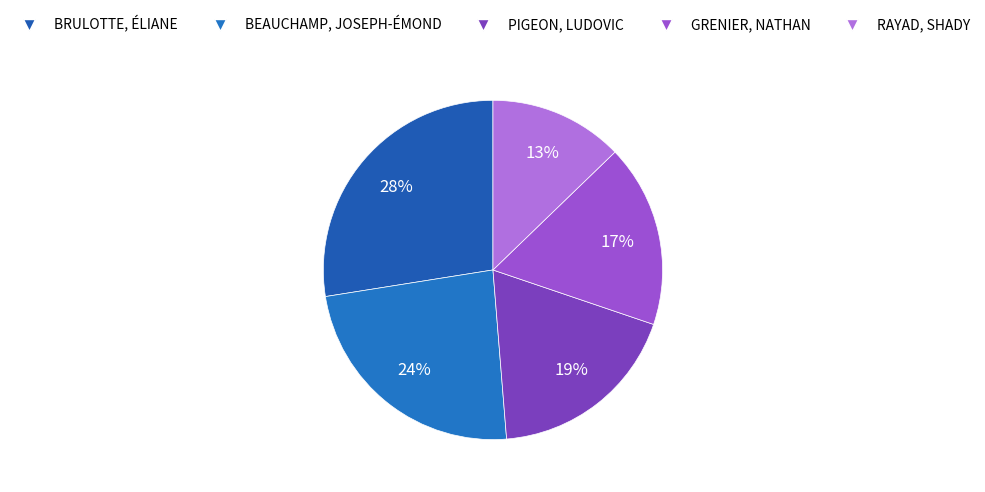

To the nearest percent, what is the difference between the largest and smallest slice percentages?

15%